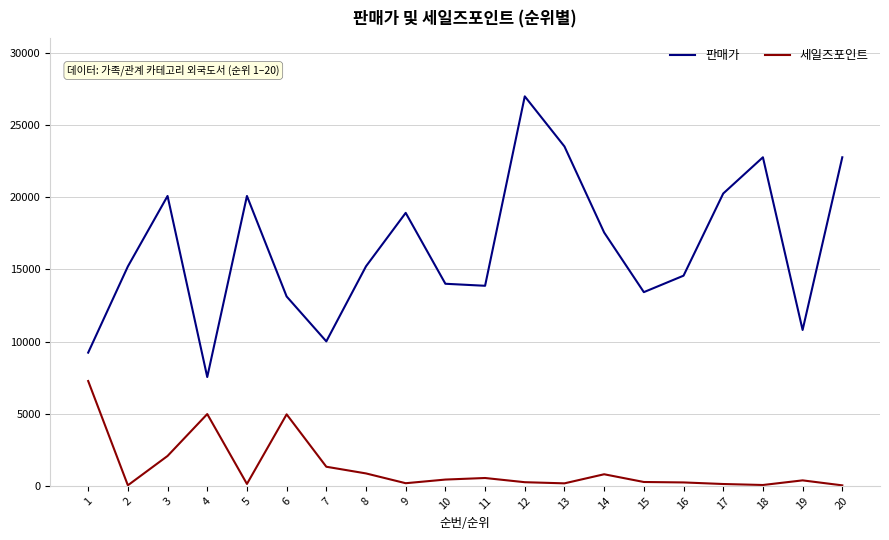

Which series has the largest total across all categories?

판매가